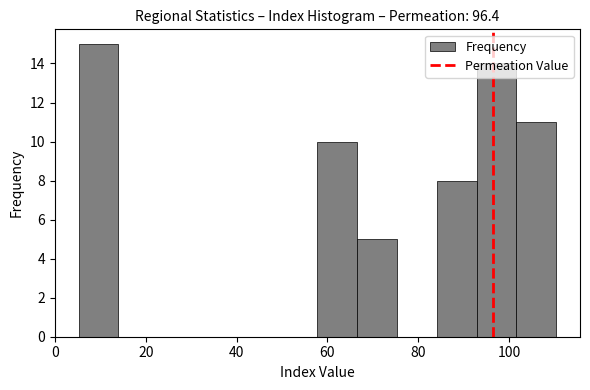

Reading left to right, transcribe this chart: for each bar, give the range it covers on the x-axis and its height. Neither the bar edges nor the heights are printed on the chart, so give them approximately, as read against the axes.

6 to 14: 15
14 to 22: 0
22 to 32: 0
32 to 40: 0
40 to 50: 0
50 to 58: 0
58 to 66: 10
66 to 76: 5
76 to 84: 0
84 to 92: 8
92 to 102: 14
102 to 110: 11